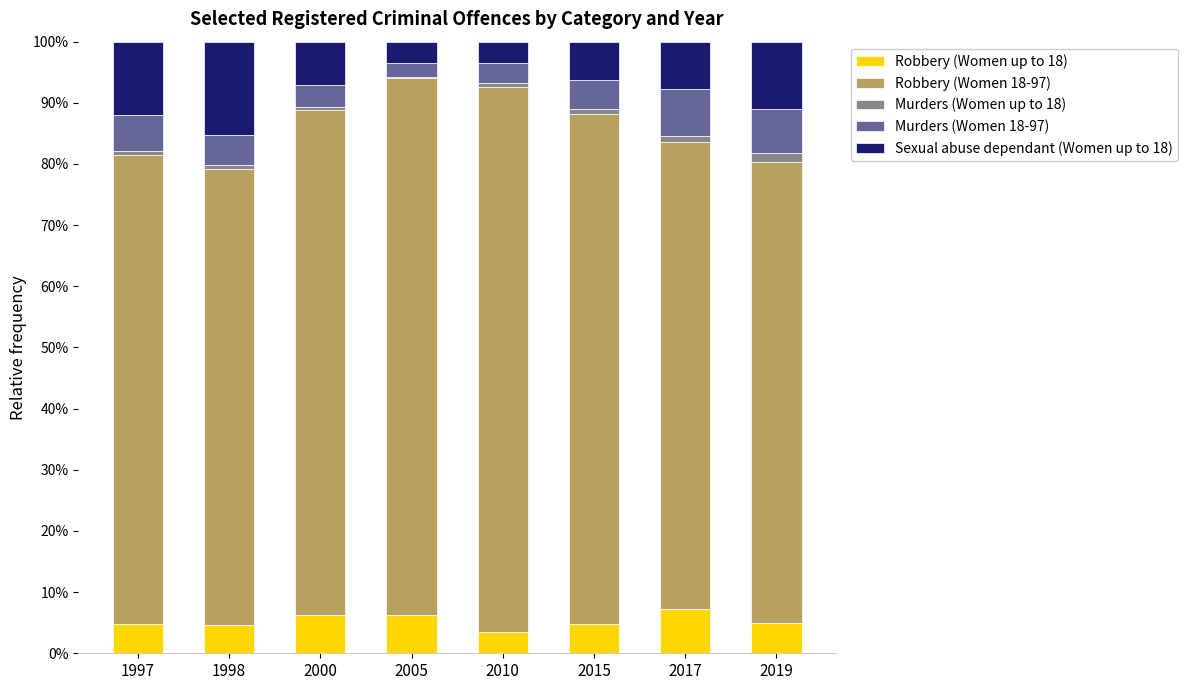

Is it true that Robbery (Women up to 18) equals 3.5 at 2017?

False